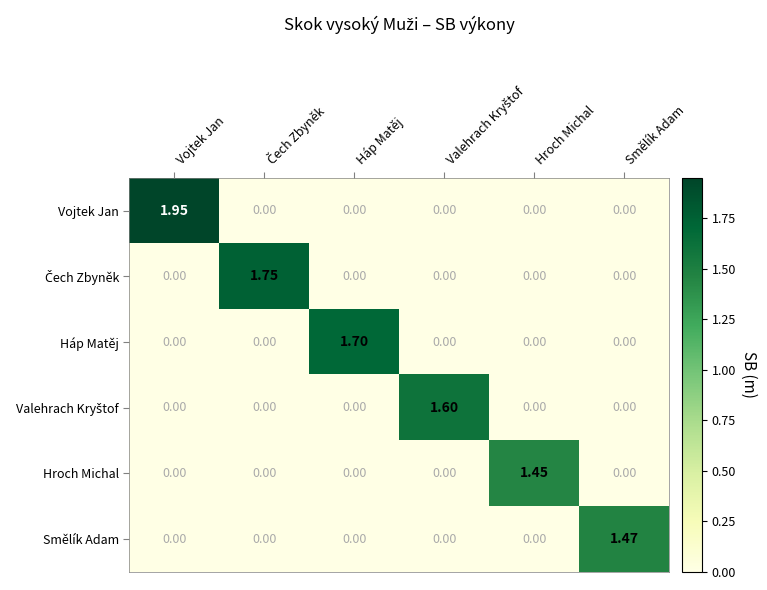

Which series has the largest total across all categories?

Vojtek Jan